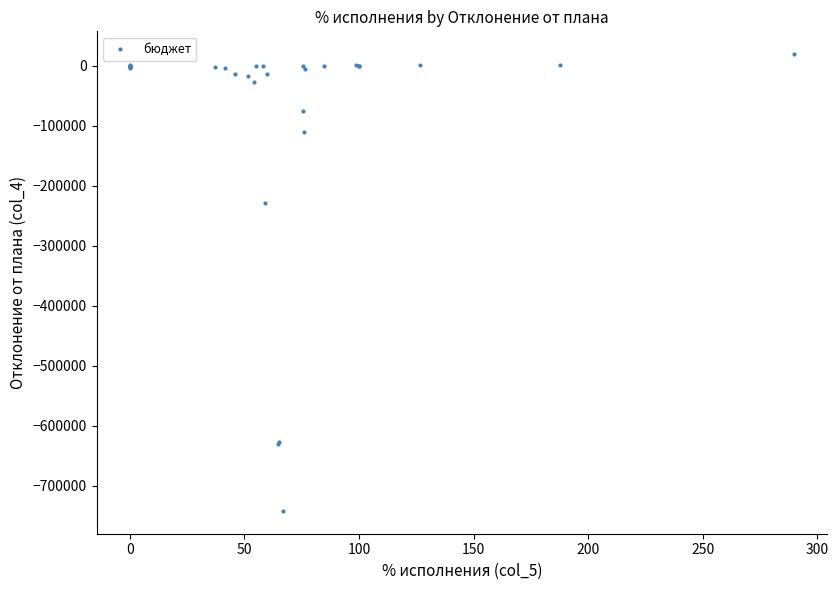

What Y value in the scatter plot is closest to -361429?

-228631